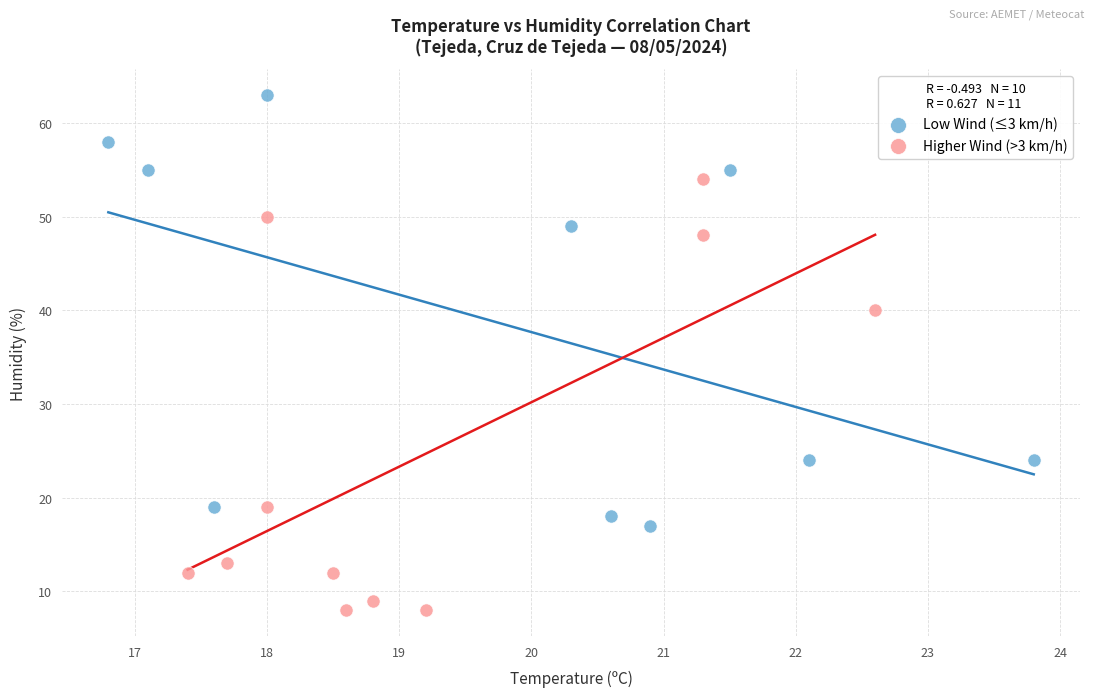

Which series contains the highest Y value?

Low Wind (≤3 km/h)